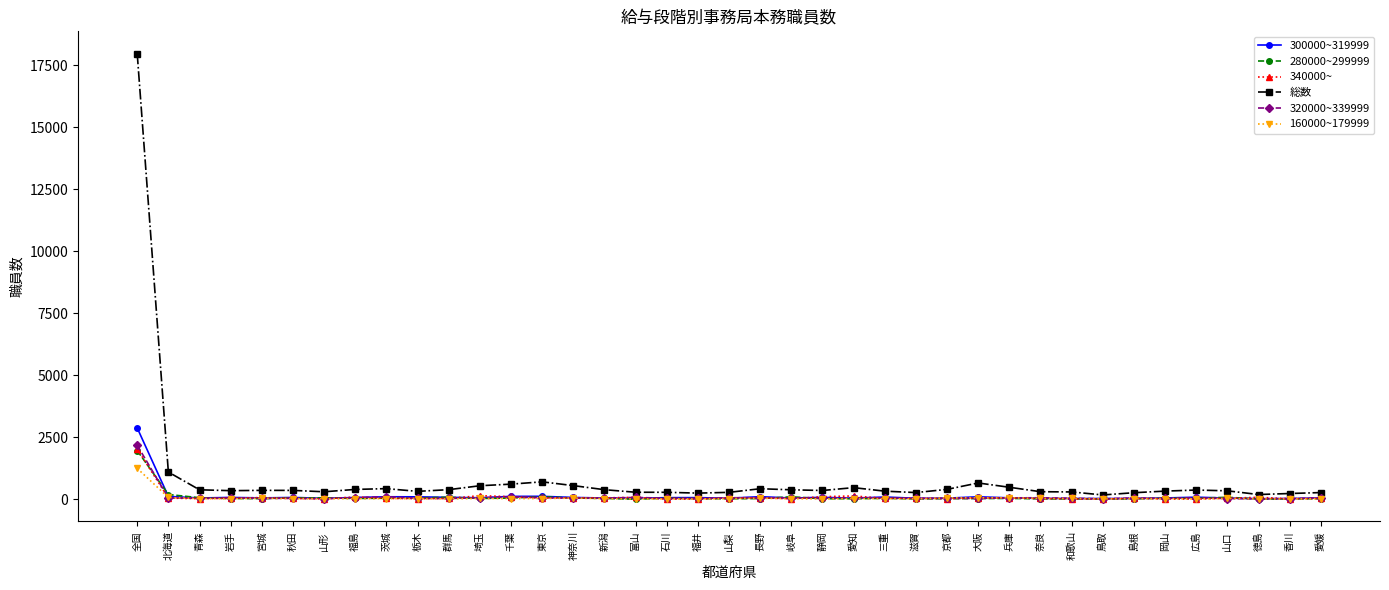

True or false: 総数 and 160000~179999 intersect in this chart.

False